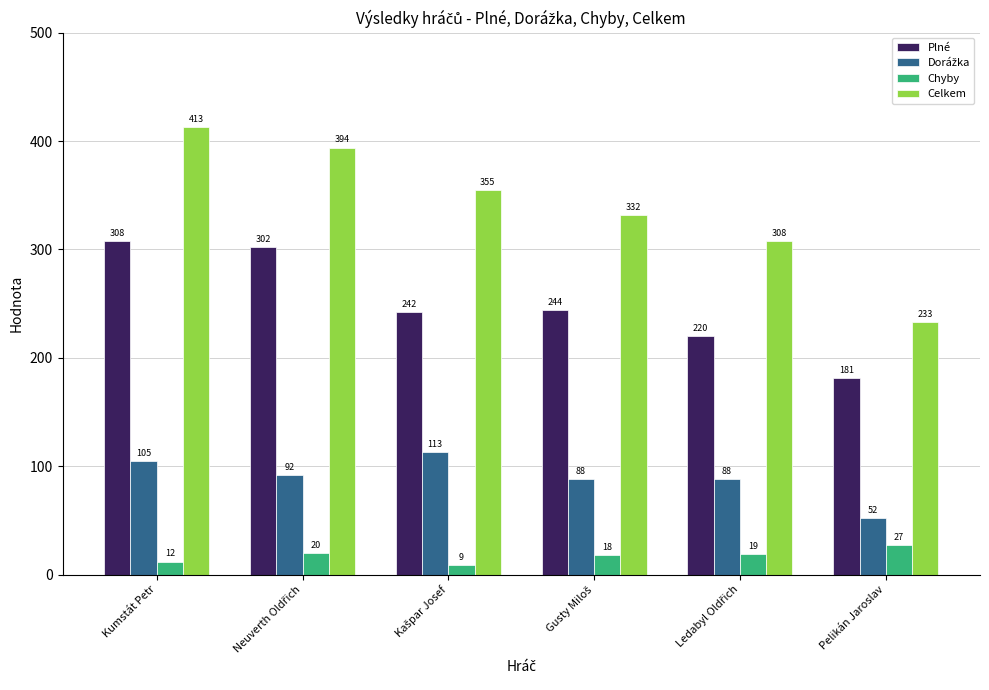

Is it true that Celkem equals 714 at Kumstát Petr?

False